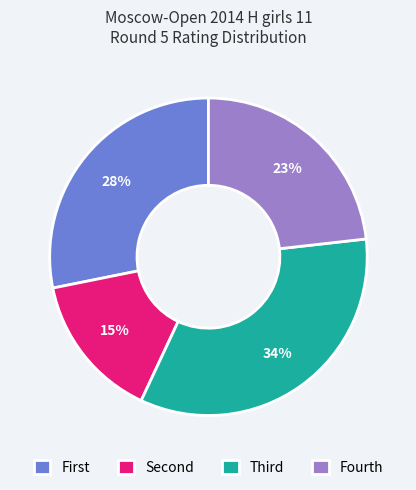

Is it true that Fourth is 29% of the pie?

False